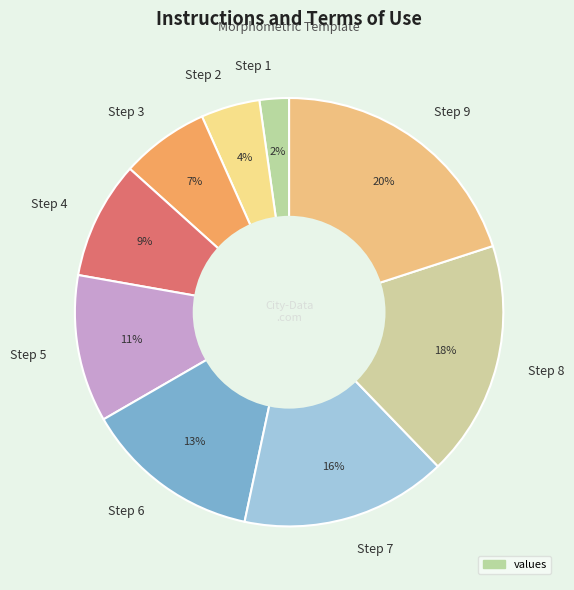

What is the smallest slice in the pie chart?

Step 1